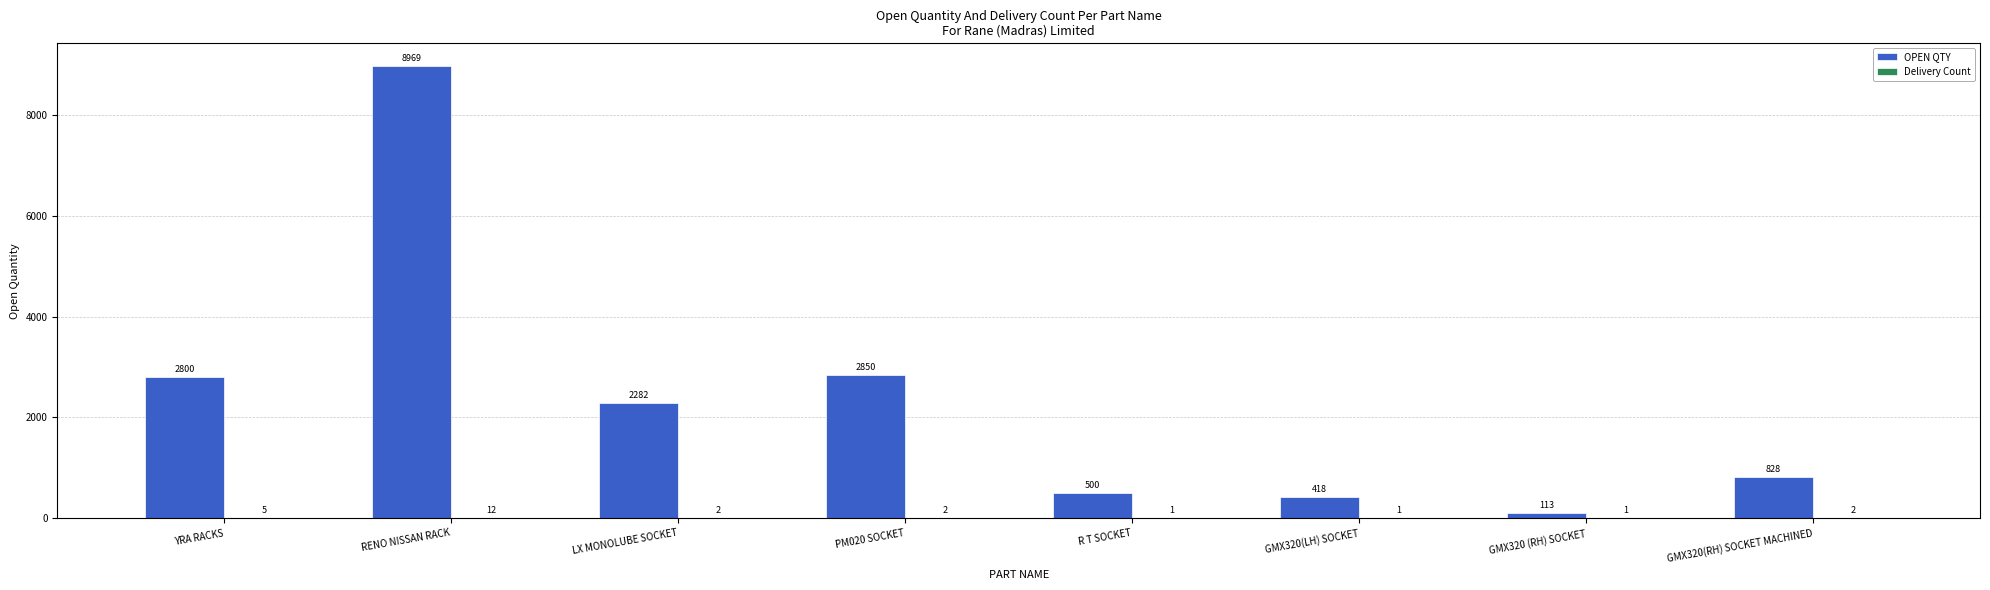

What is the total value across all series at GMX320(RH) SOCKET MACHINED?

830